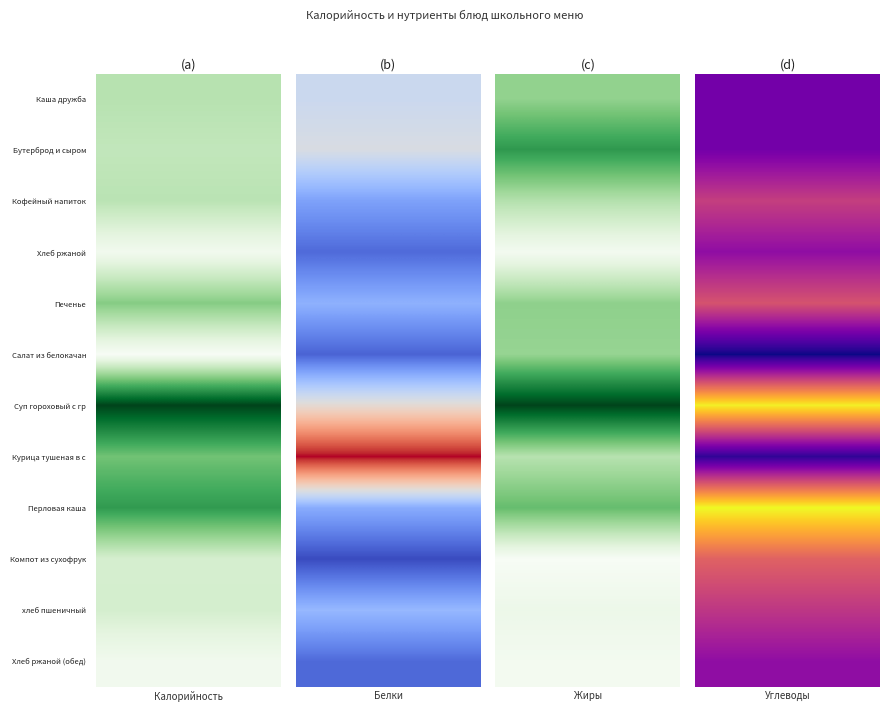

Which series has the largest total across all categories?

Суп гороховый с гренками